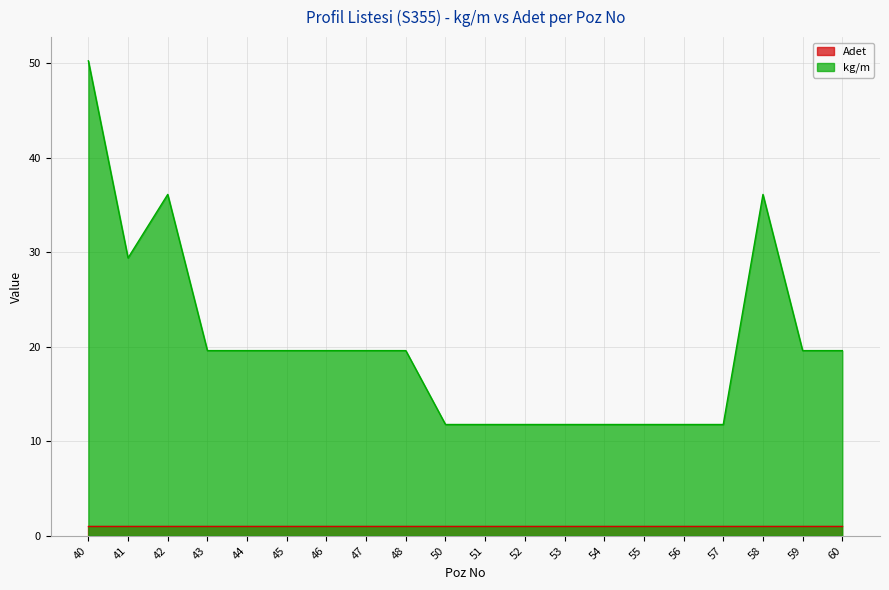

List the labels in order of value, largest first.

40, 42, 58, 41, 43, 44, 45, 46, 47, 48, 59, 60, 50, 51, 52, 53, 54, 55, 56, 57